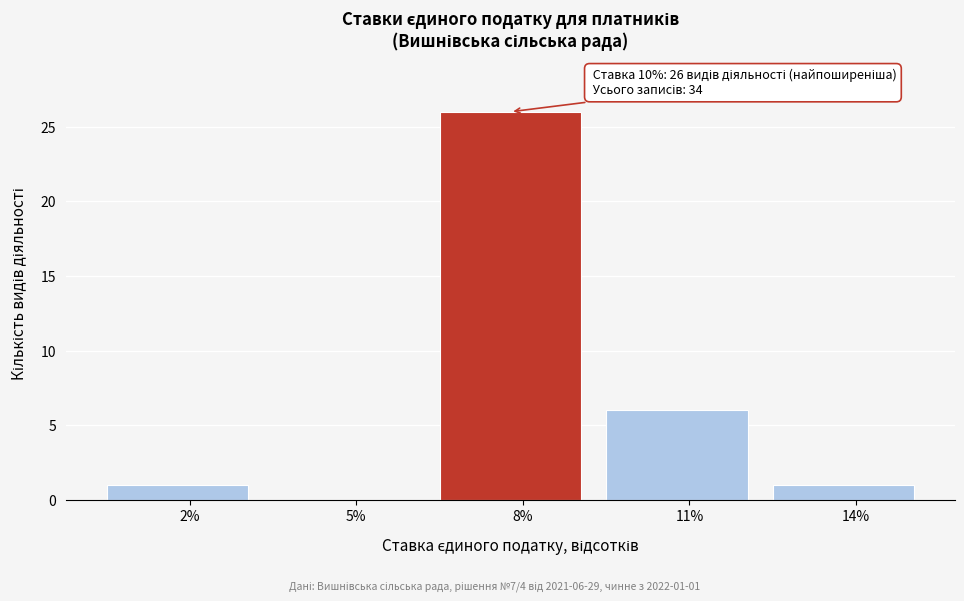

Reading right to left, what are all the values shown in this chart?

14%=1	11%=6	8%=26	5%=0	2%=1